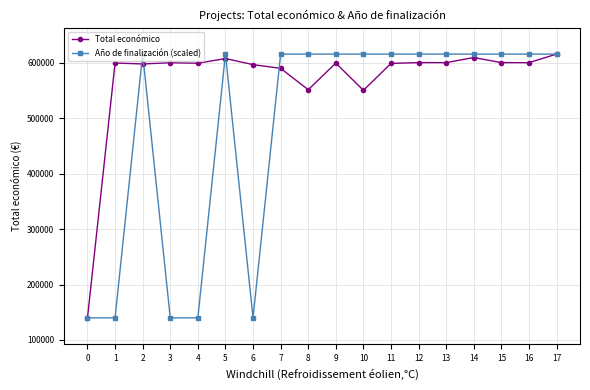

Which series has the largest total across all categories?

Total económico